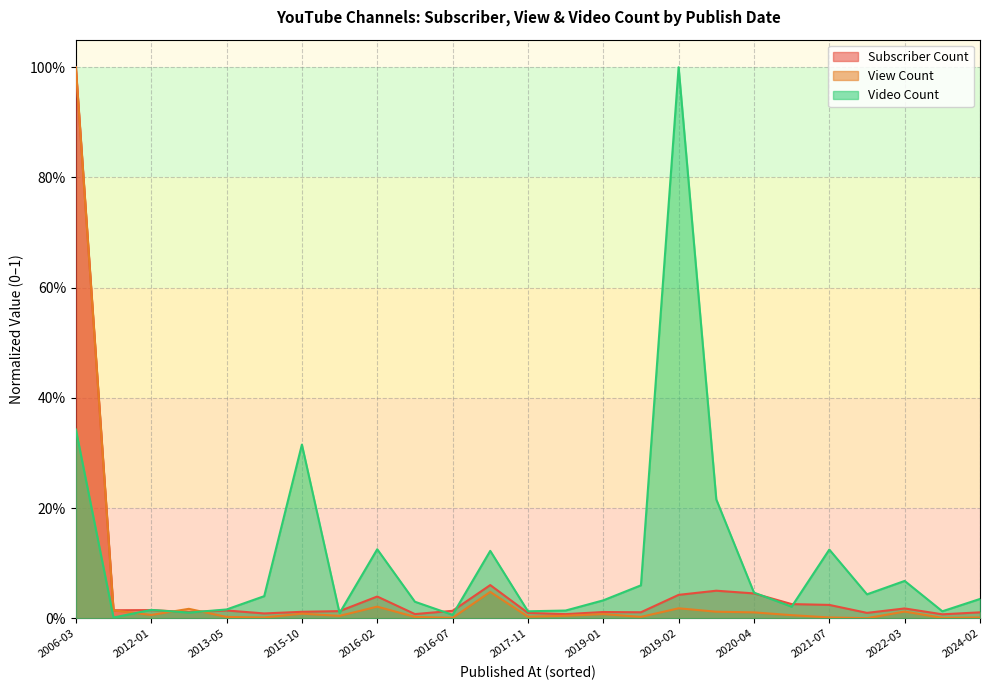

The Subscriber Count series shows 0.0 at 2019-01-29. True or false?

True